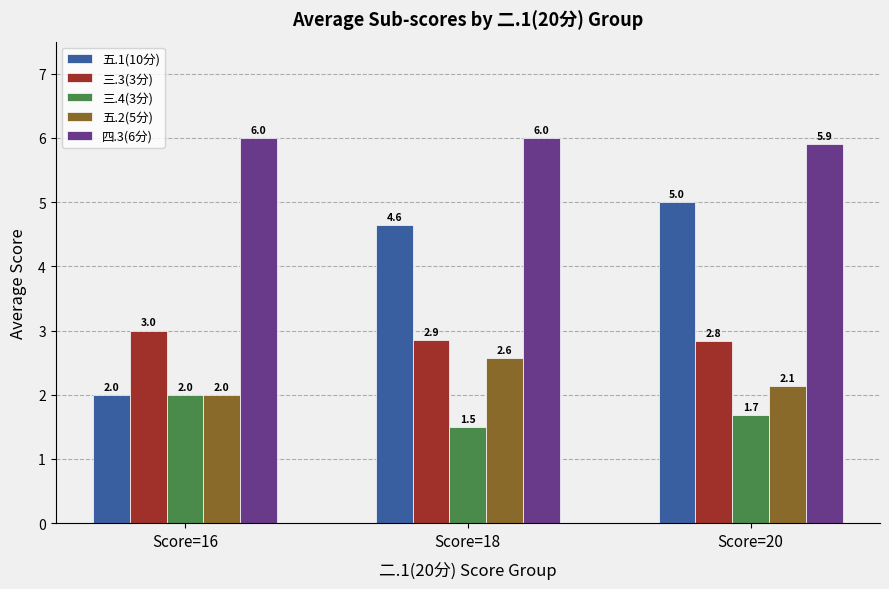

Reading left to right, list all the values displayed in this chart.

五.1(10分): Score=16=2.0	Score=18=4.6	Score=20=5.0
三.3(3分): Score=16=3.0	Score=18=2.9	Score=20=2.8
三.4(3分): Score=16=2.0	Score=18=1.5	Score=20=1.7
五.2(5分): Score=16=2.0	Score=18=2.6	Score=20=2.1
四.3(6分): Score=16=6.0	Score=18=6.0	Score=20=5.9